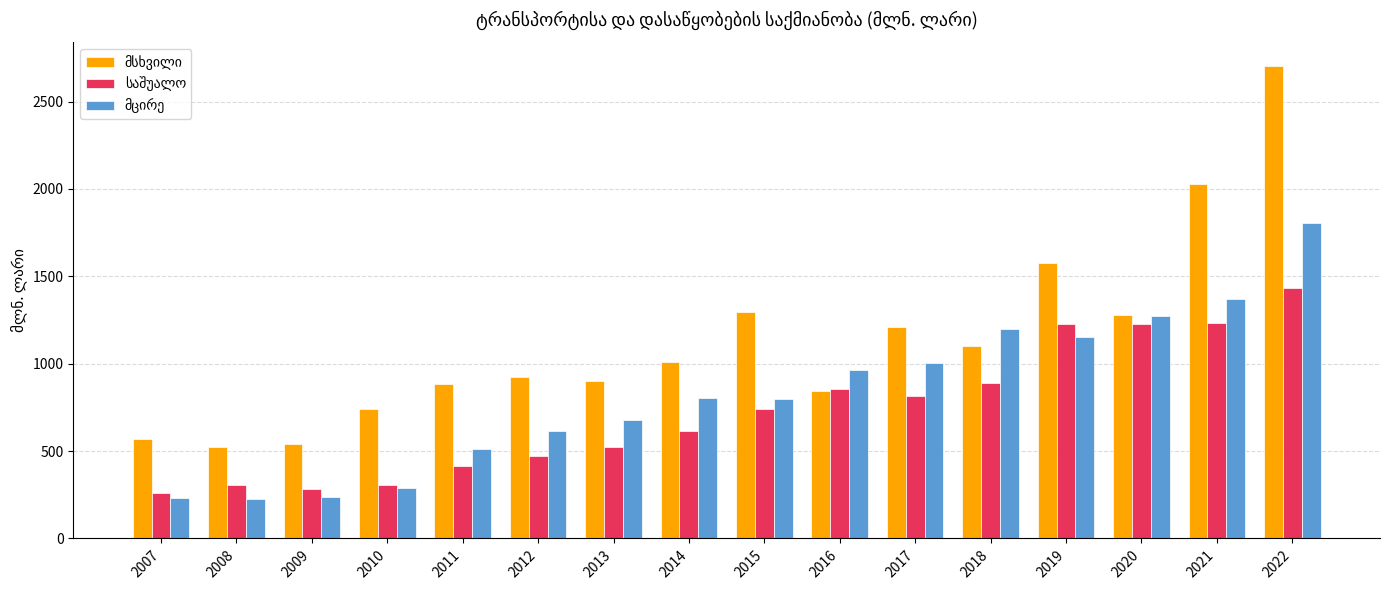

How many data points does each series have?

16